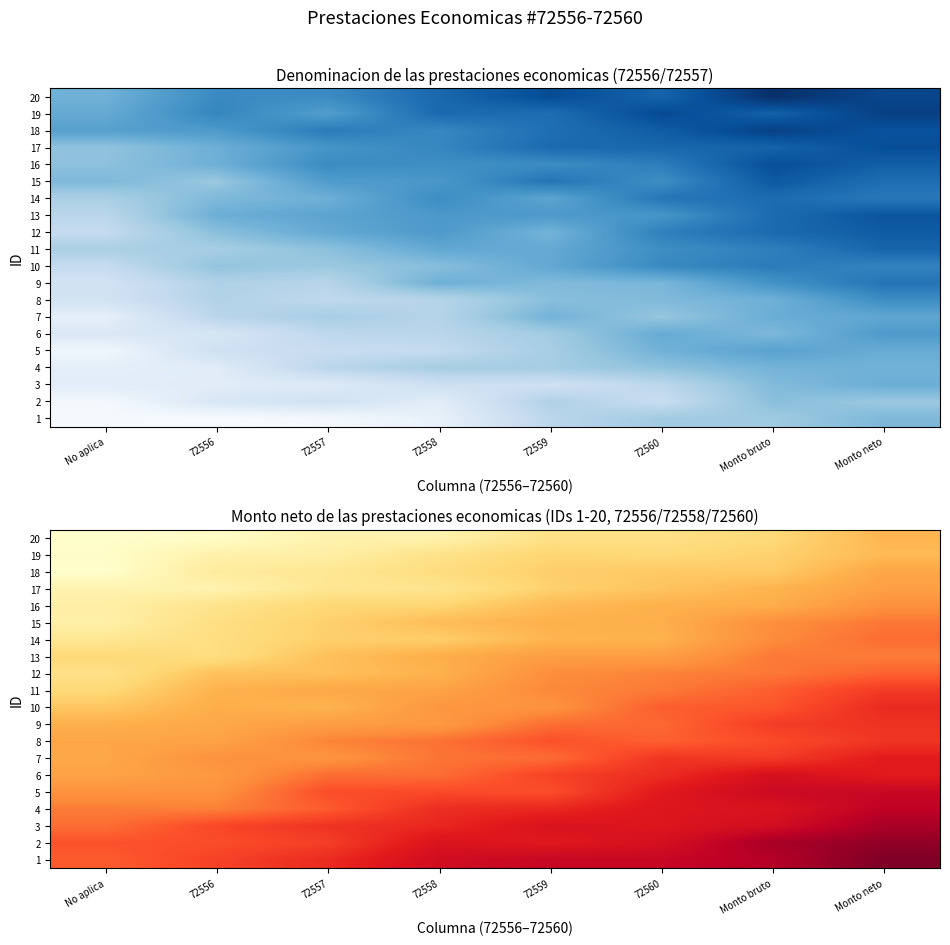

What is the difference between the highest and lowest values at 72559?

1.5